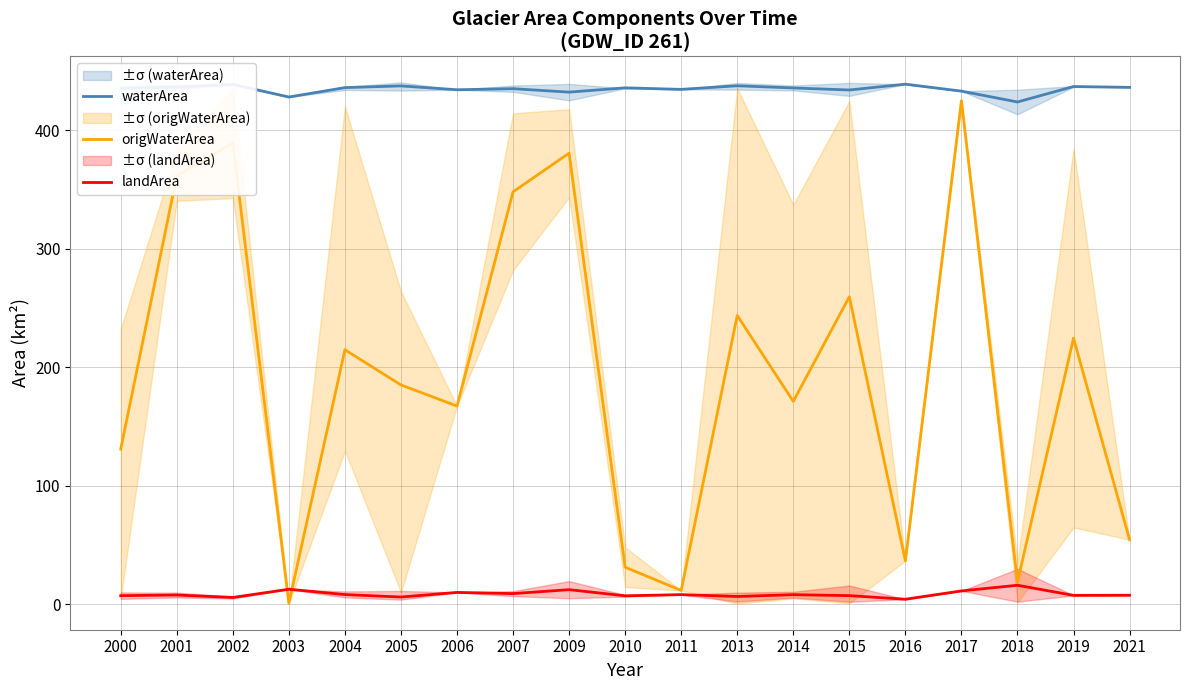

Does the chart have visible grid lines?

Yes